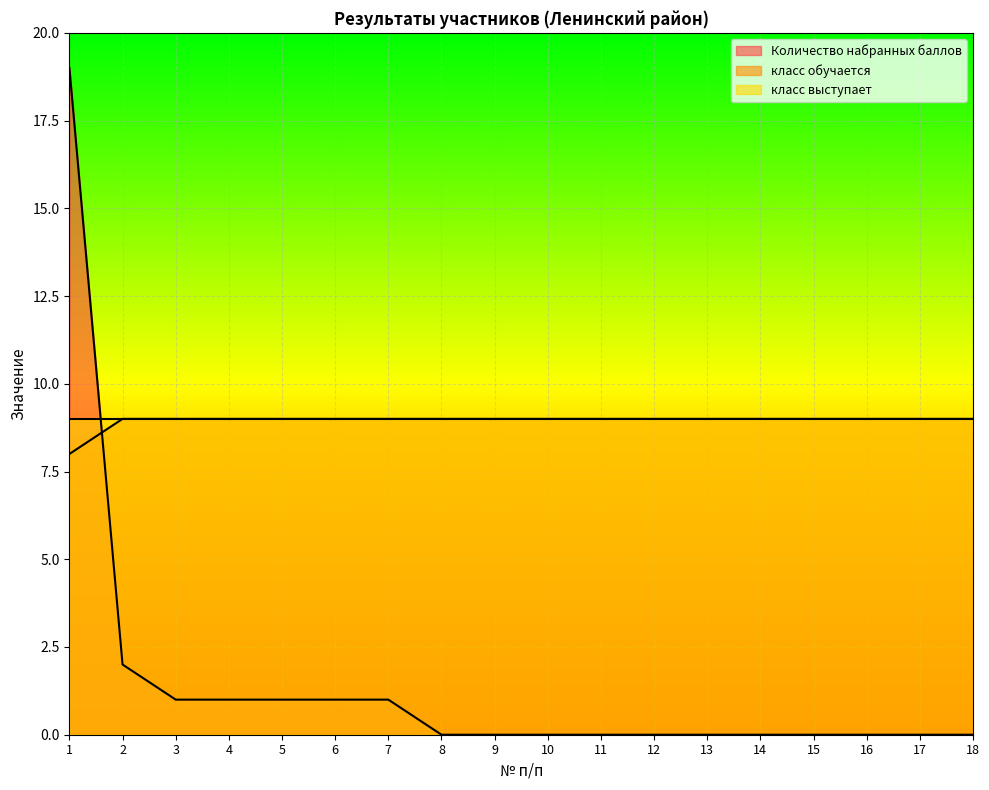

True or false: Количество набранных баллов and класс обучается intersect in this chart.

True